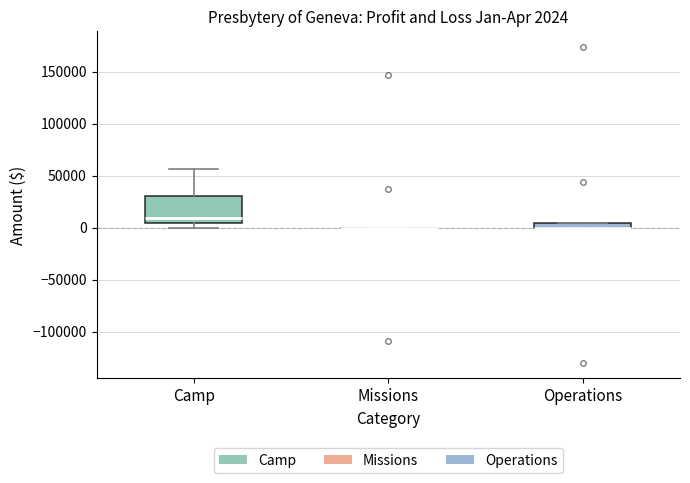

Comparing the boxes themselves (not the whiskers), which one is the tallest?

Camp